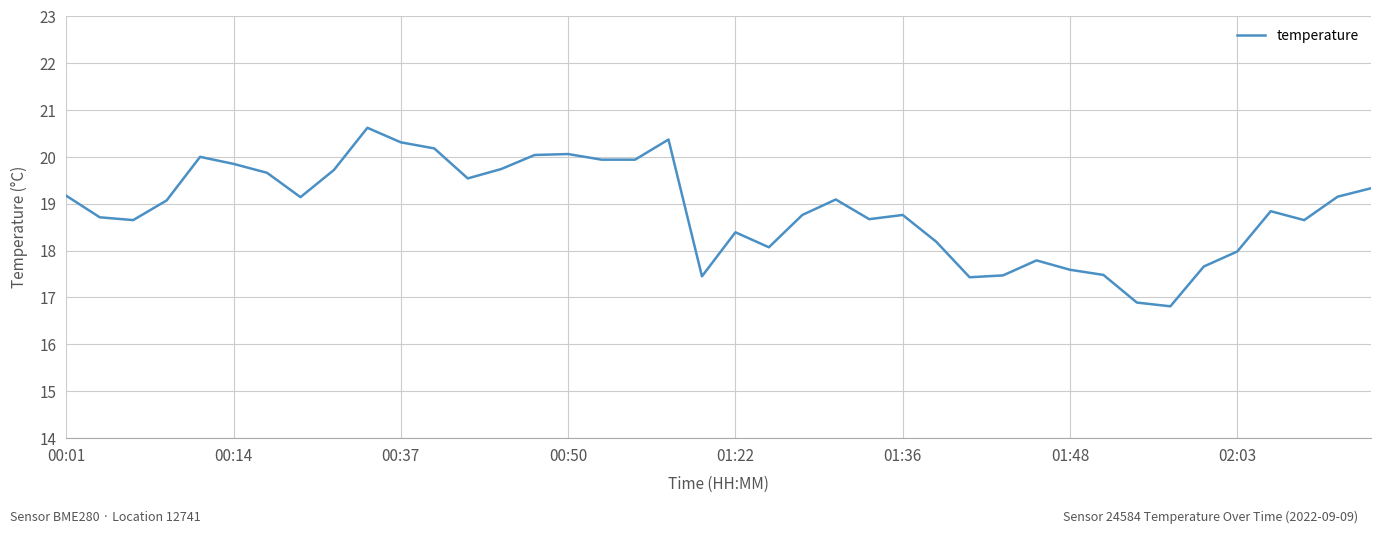

What is the greatest value displayed?

20.6